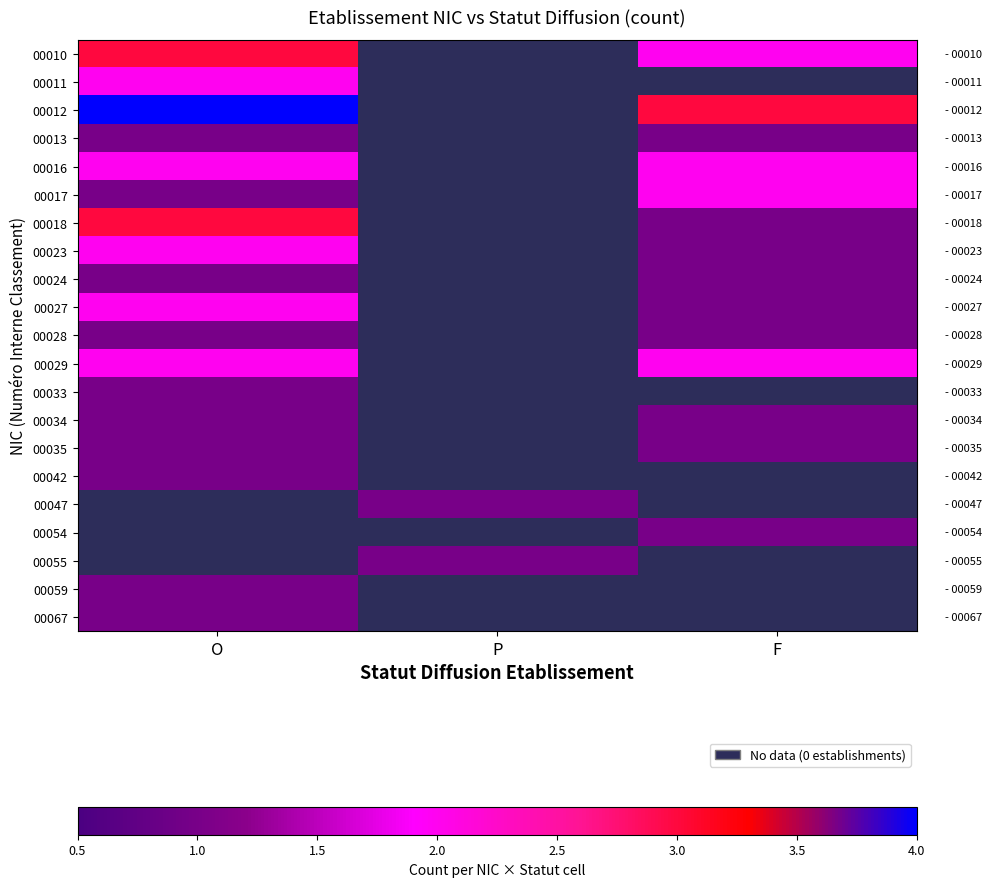

Is it true that 00010 equals 2.0 at F?

True